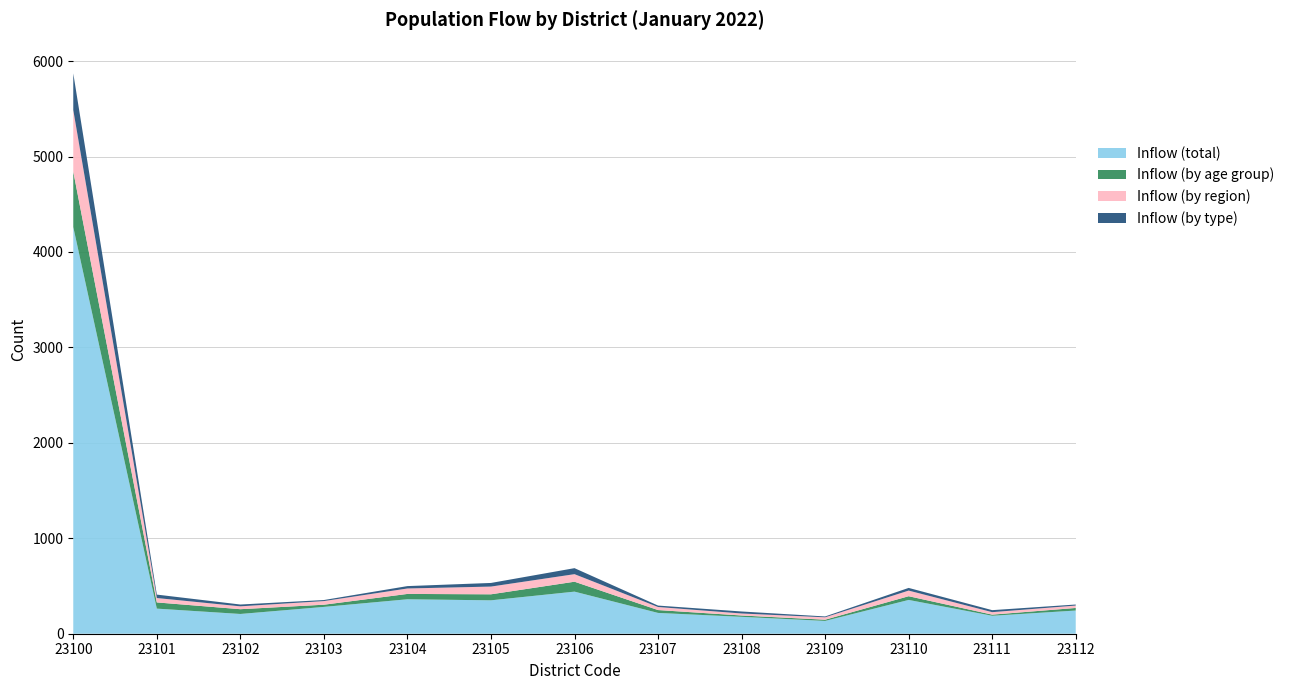

What are all the series names shown in the legend?

Inflow (total), Inflow (by age group), Inflow (by region), Inflow (by type)